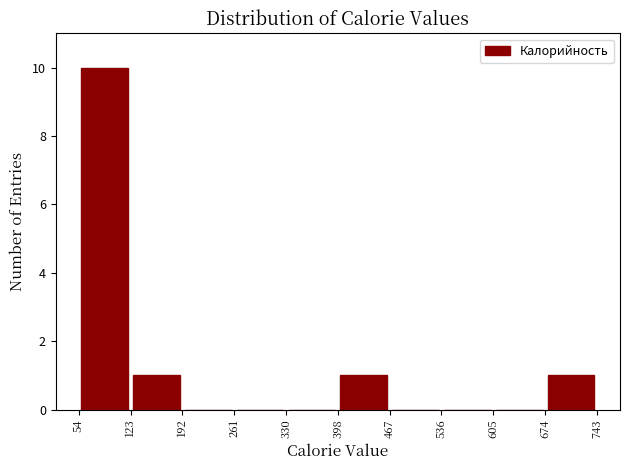

Over which range of the x-axis is the bar tallest?

54 to 123